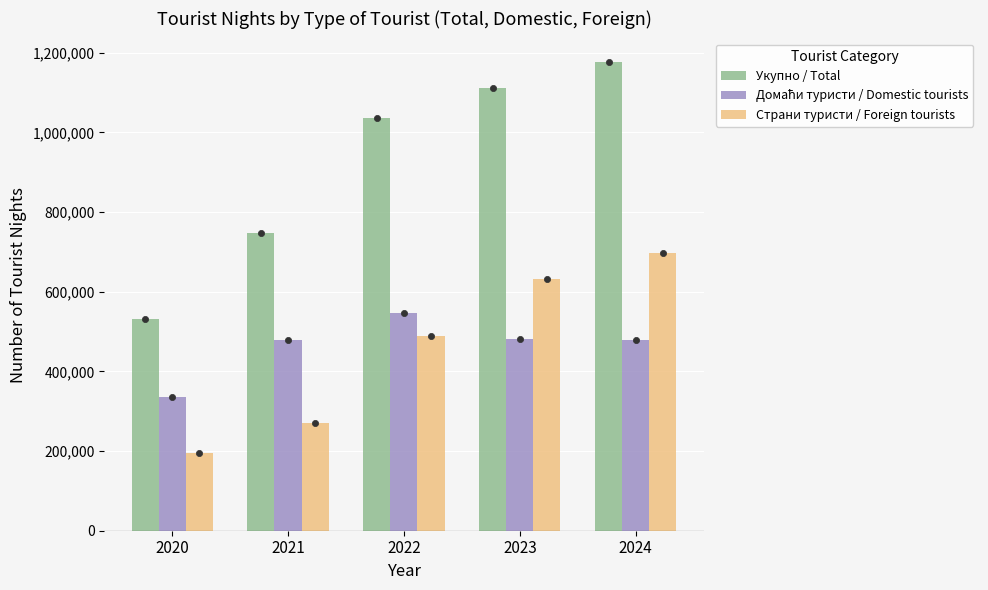

At which category is the sum across all series the highest?

2024